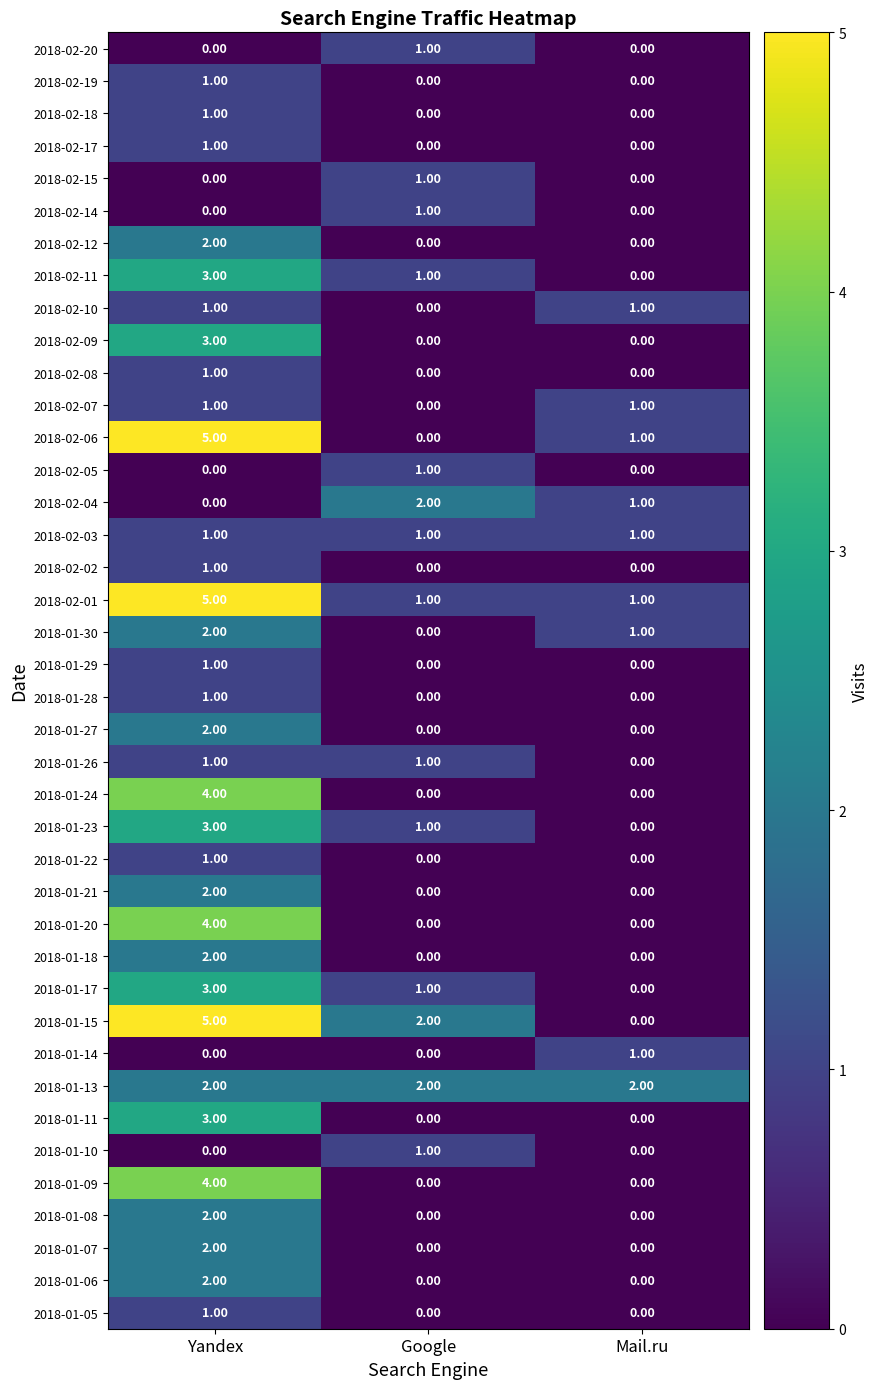

What is the total value across all series at Mail.ru?

10